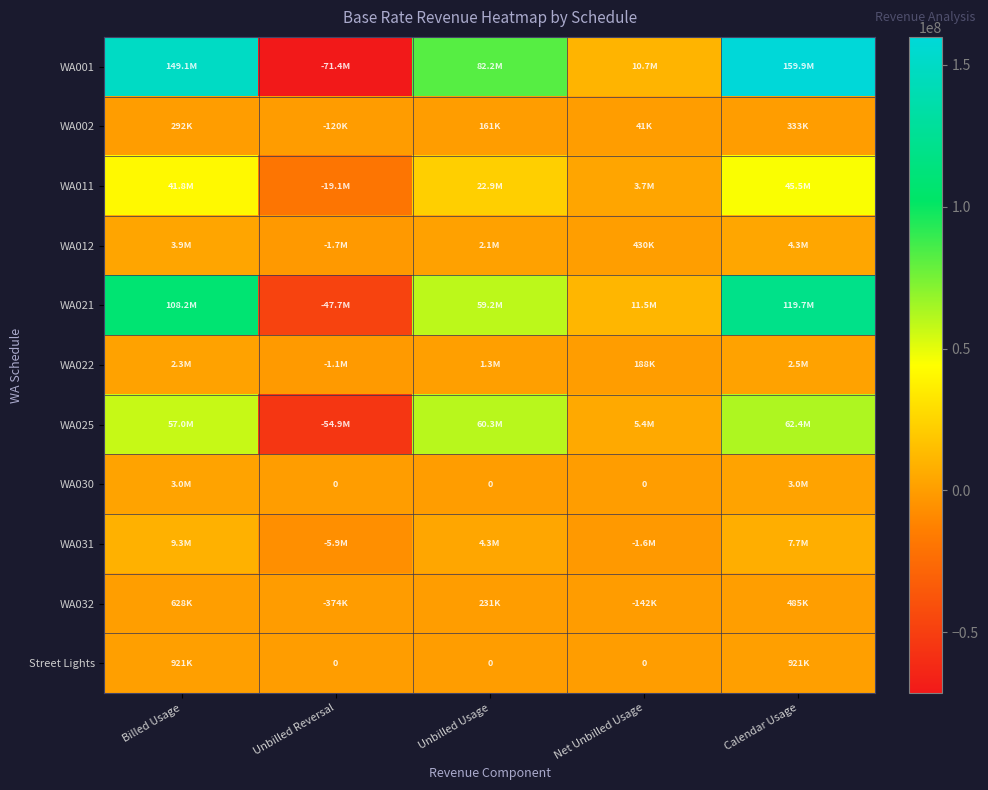

At Billed Usage, list the series in order from largest to smallest.

WA001, WA021, WA025, WA011, WA031, WA012, WA030, WA022, Street Lights, WA032, WA002